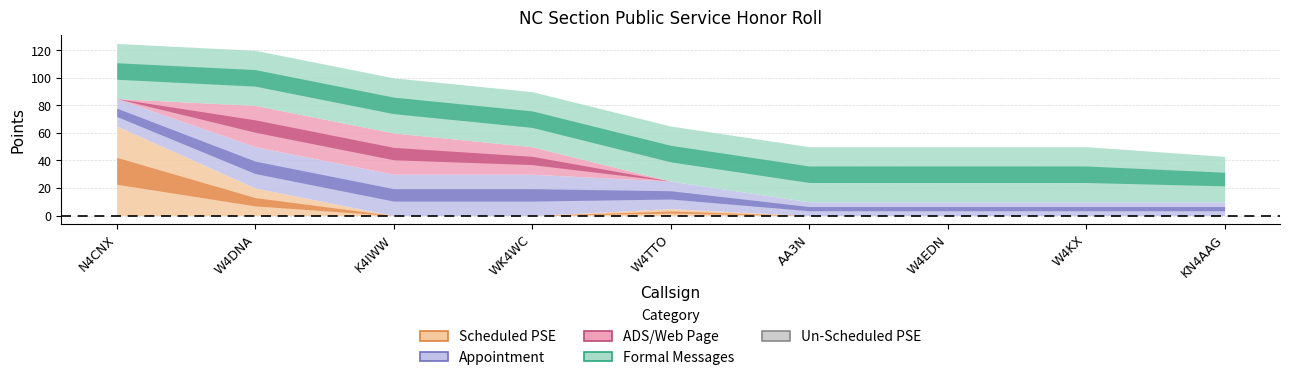

Is this an area chart (filled region under the line)?

No